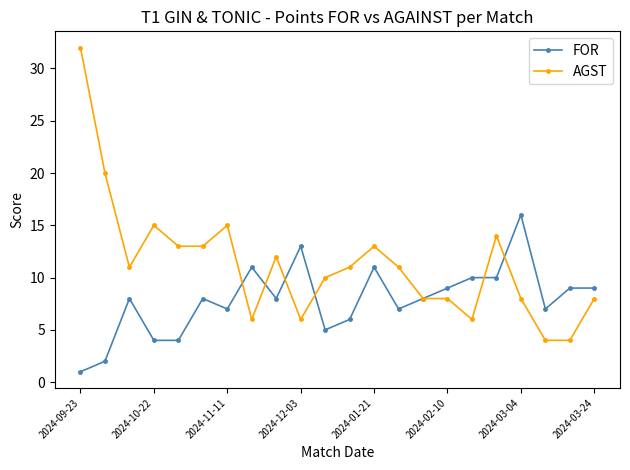

How many lines are shown in the chart?

2